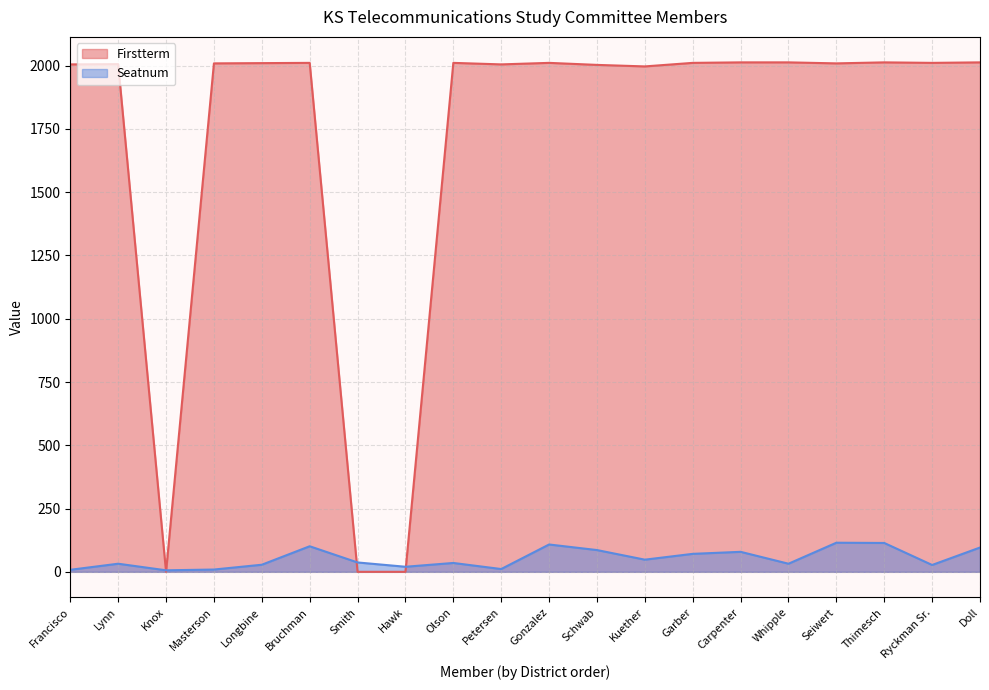

True or false: Firstterm has a value of 2013 at Whipple.

True